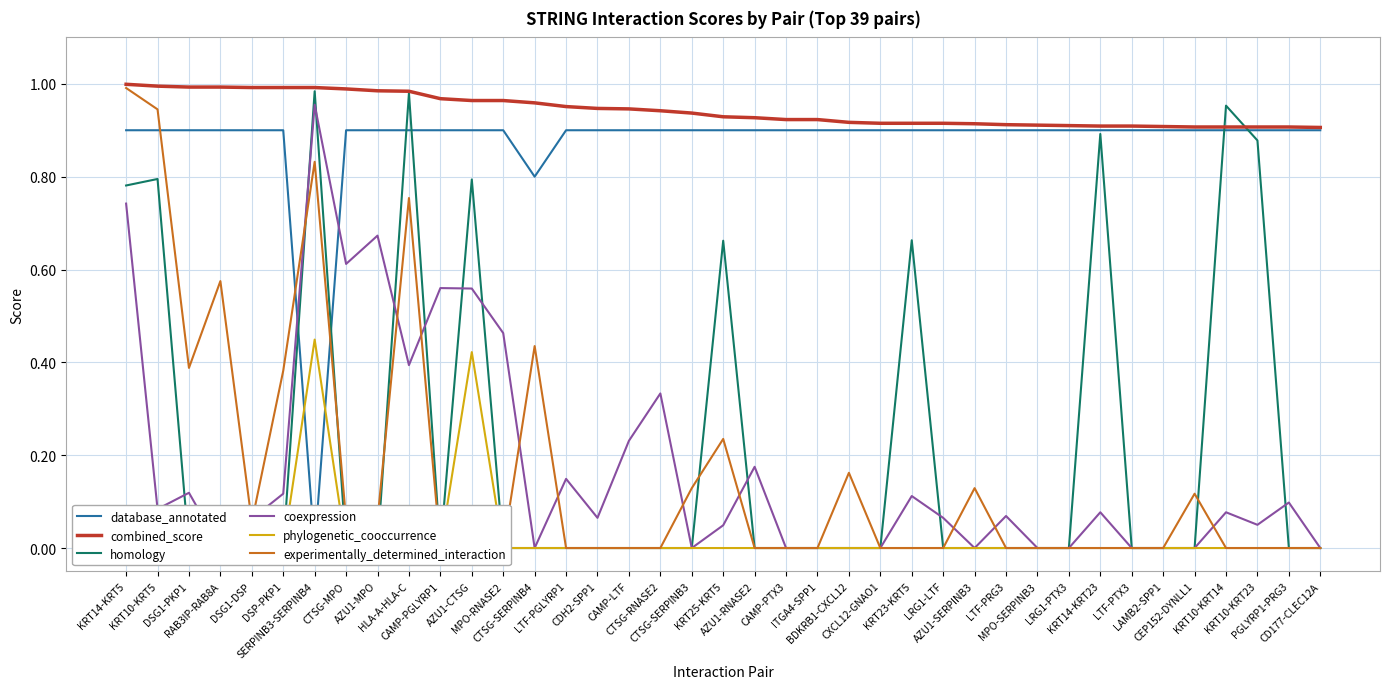

In phylogenetic_cooccurrence, how many points are higher than both neighbors (excluding endpoints)?

2